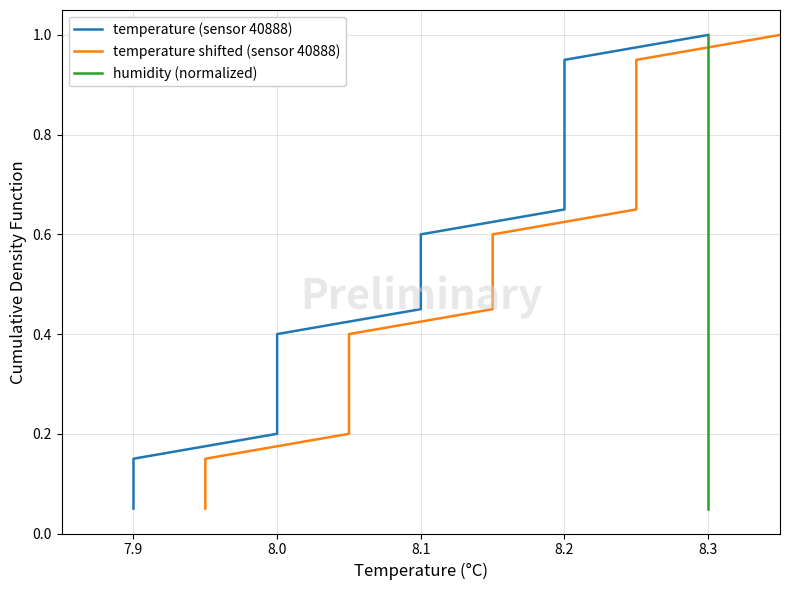

What is the difference between the maximum and minimum values in the humidity (normalized) series?

0.9